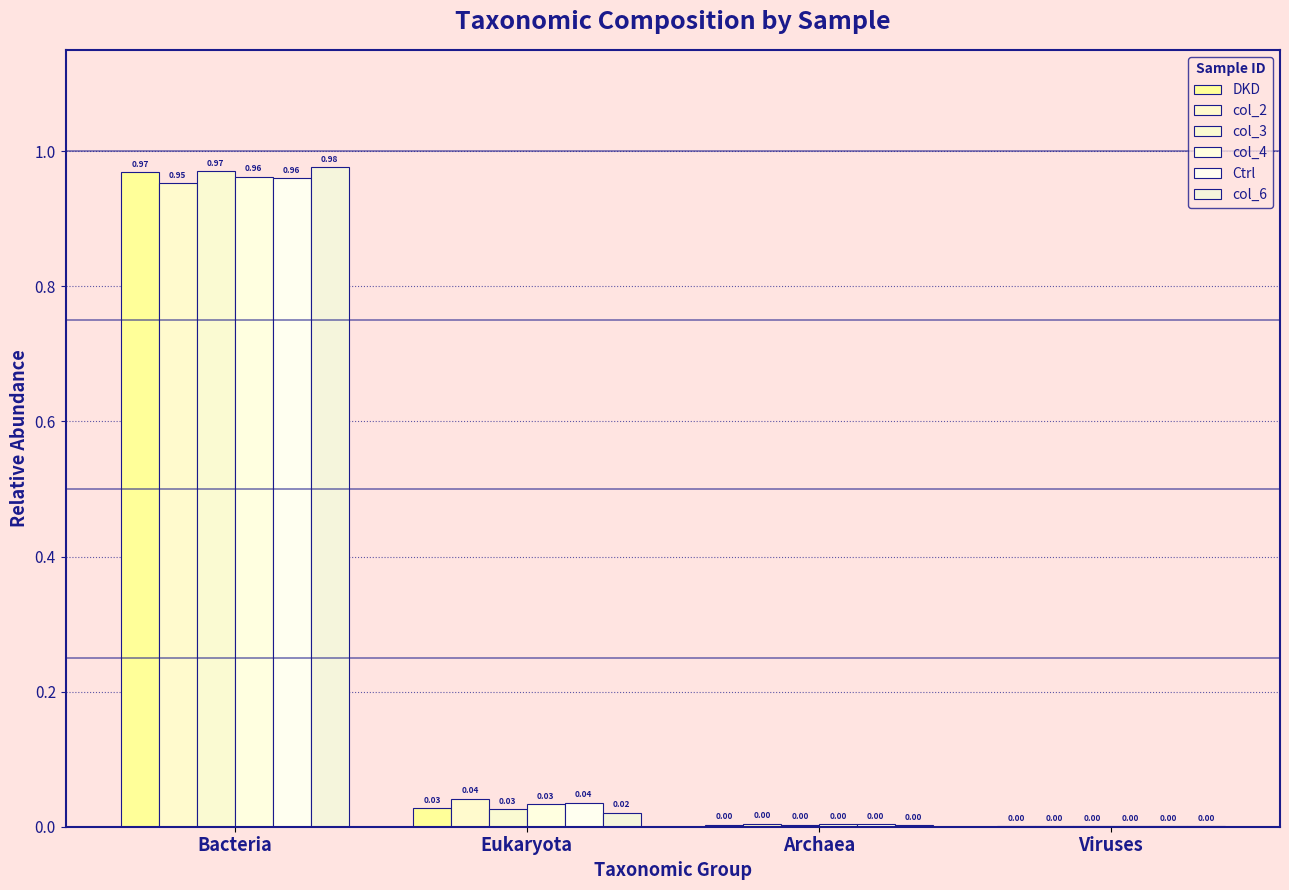

At which label is DKD closest to 0?

Viruses